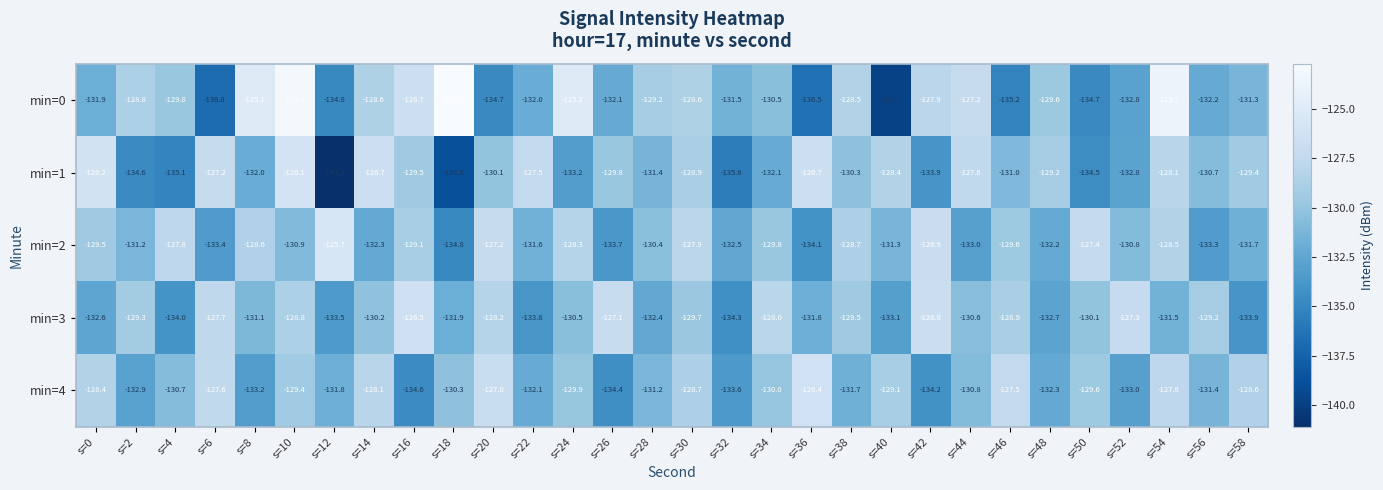

What is the sum of all min=4 values?

-3916.3